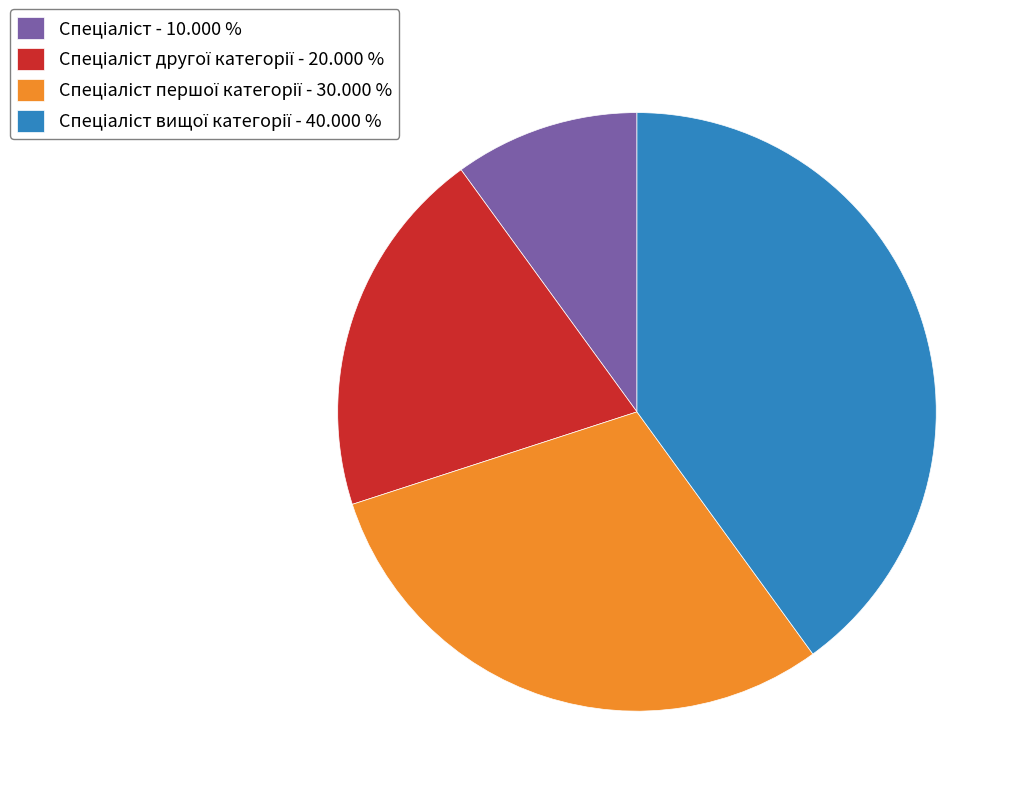

How many slices are in this pie chart?

4